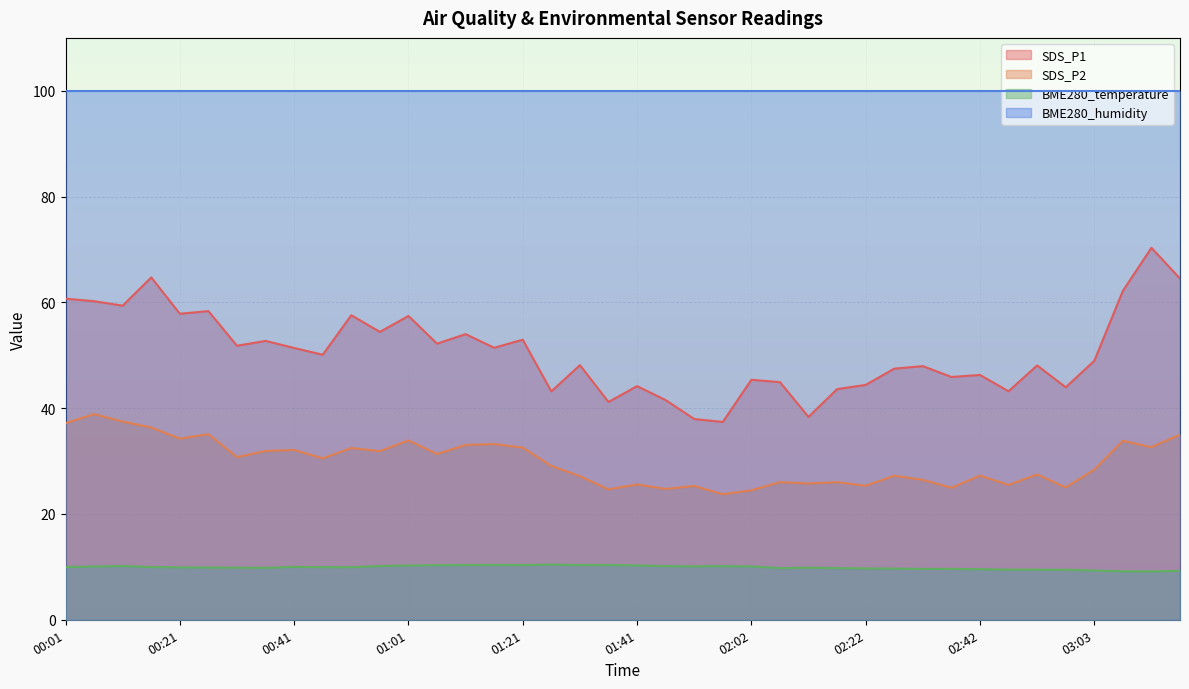

What is the difference between the second highest and minimum values in the BME280_temperature series?

1.2